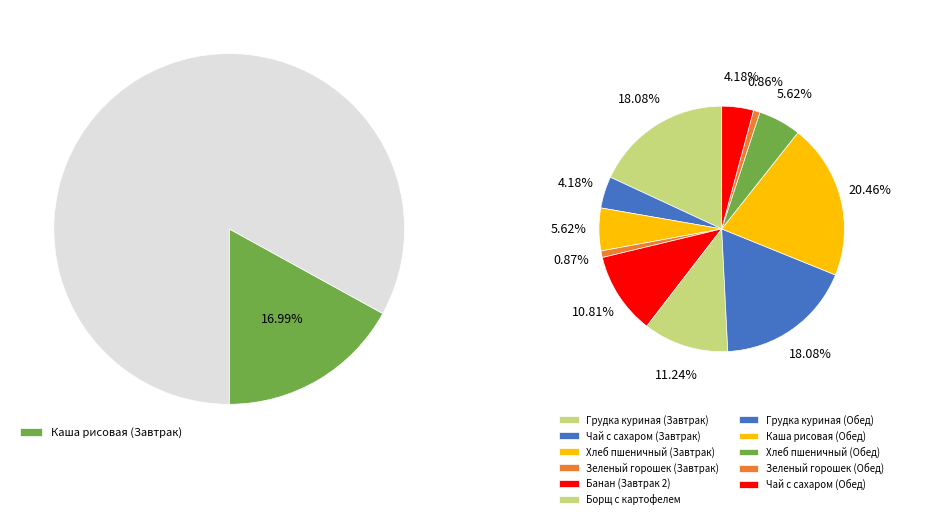

Approximately how many times larger is the value at Хлеб пшеничный (Обед) compared to Каша рисовая (Обед)?

0.3